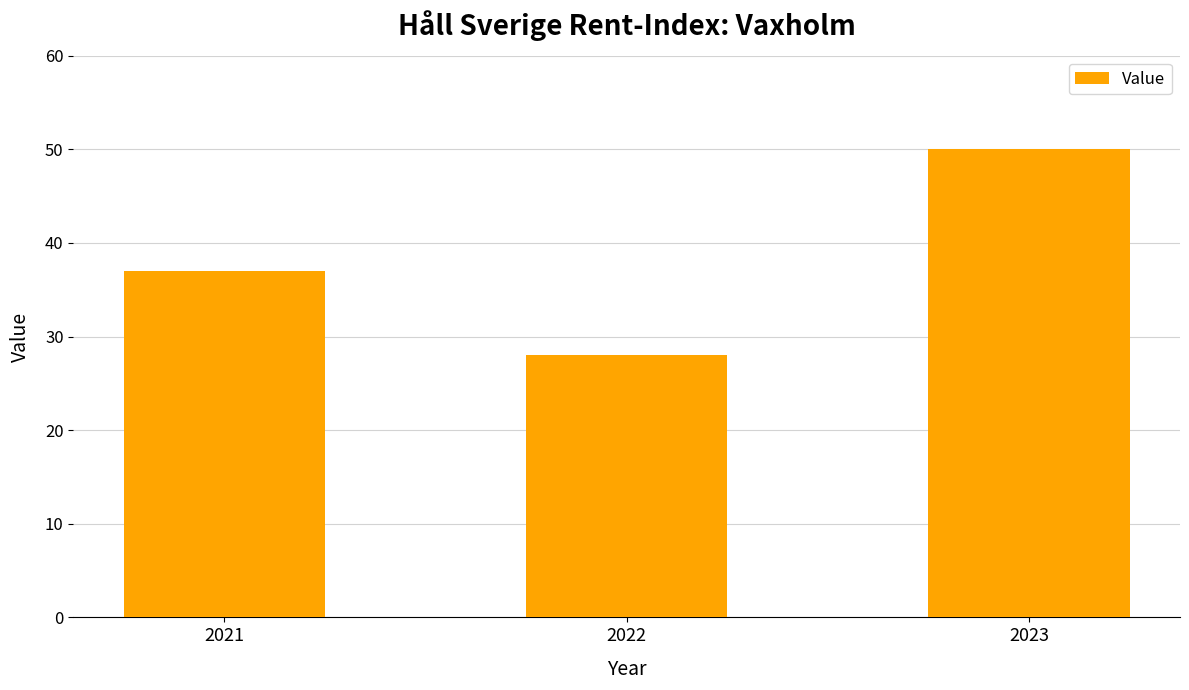

Rank the categories by value from lowest to highest.

2022, 2021, 2023